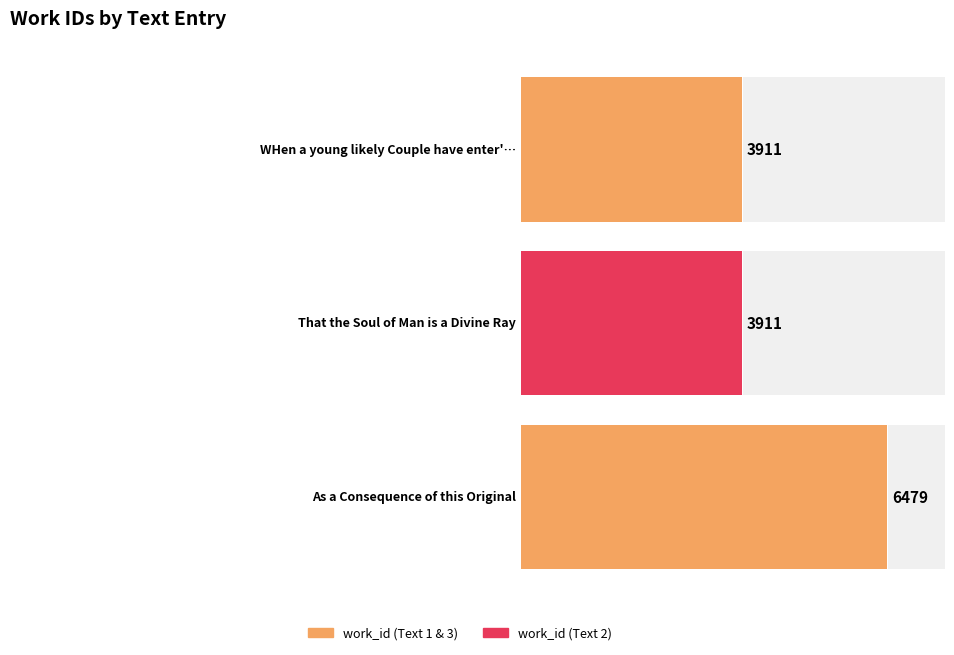

Reading left to right, extract all data points from this chart.

3911	3911	6479